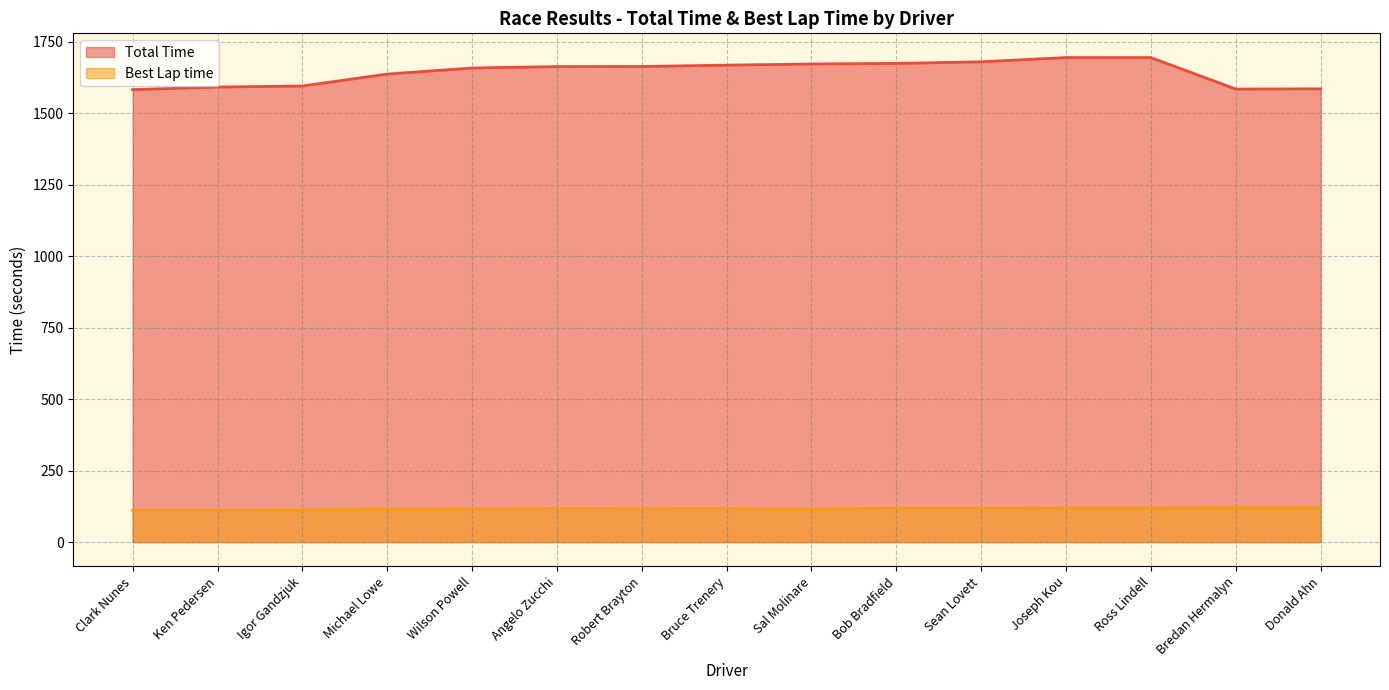

Which series changed the most between Igor Gandzjuk and Ross Lindell?

Total Time